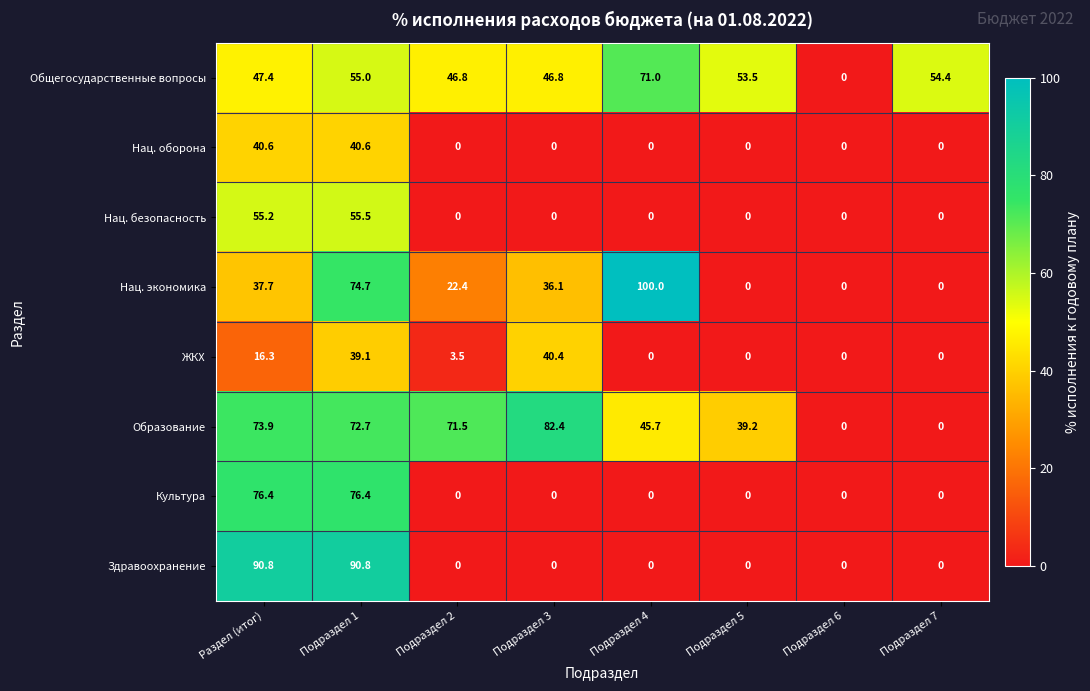

Where is ЖКХ nearest to the value 20?

Раздел (итог)